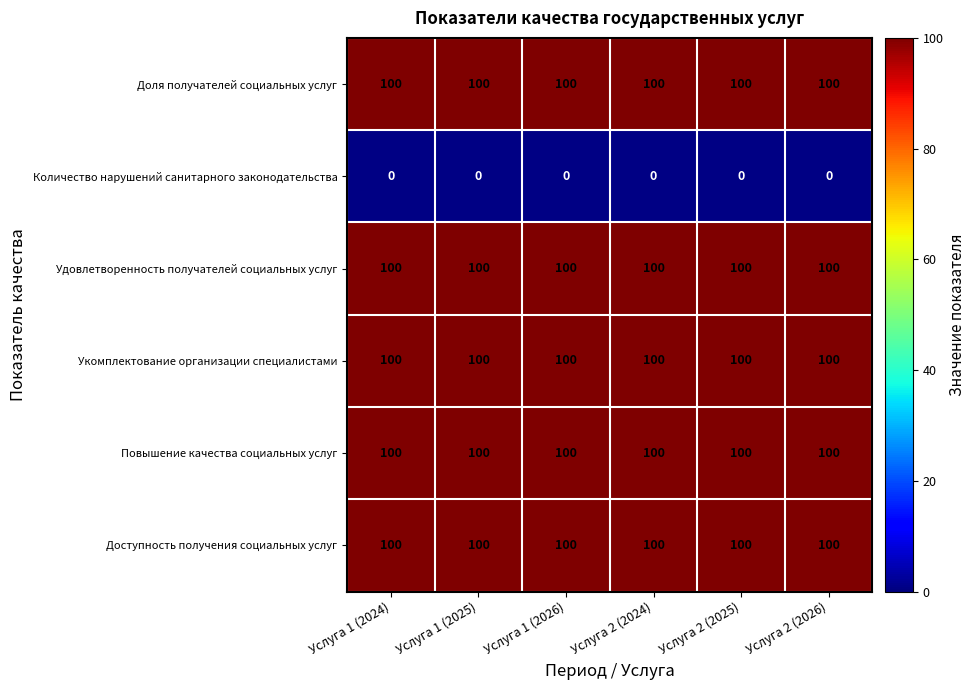

Is it true that Количество нарушений санитарного законодательства equals 0 at Услуга 1 (2024)?

True